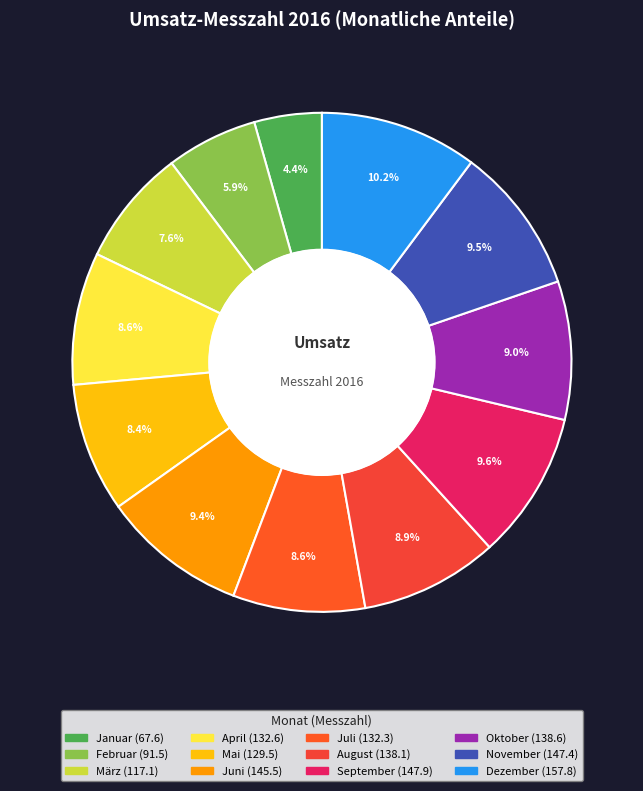

Is it true that Juli is 21% of the pie?

False